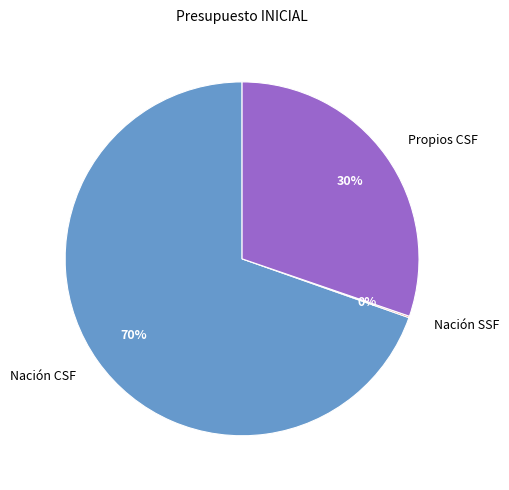

What percentage is the Nación CSF slice, to the nearest percent?

70%